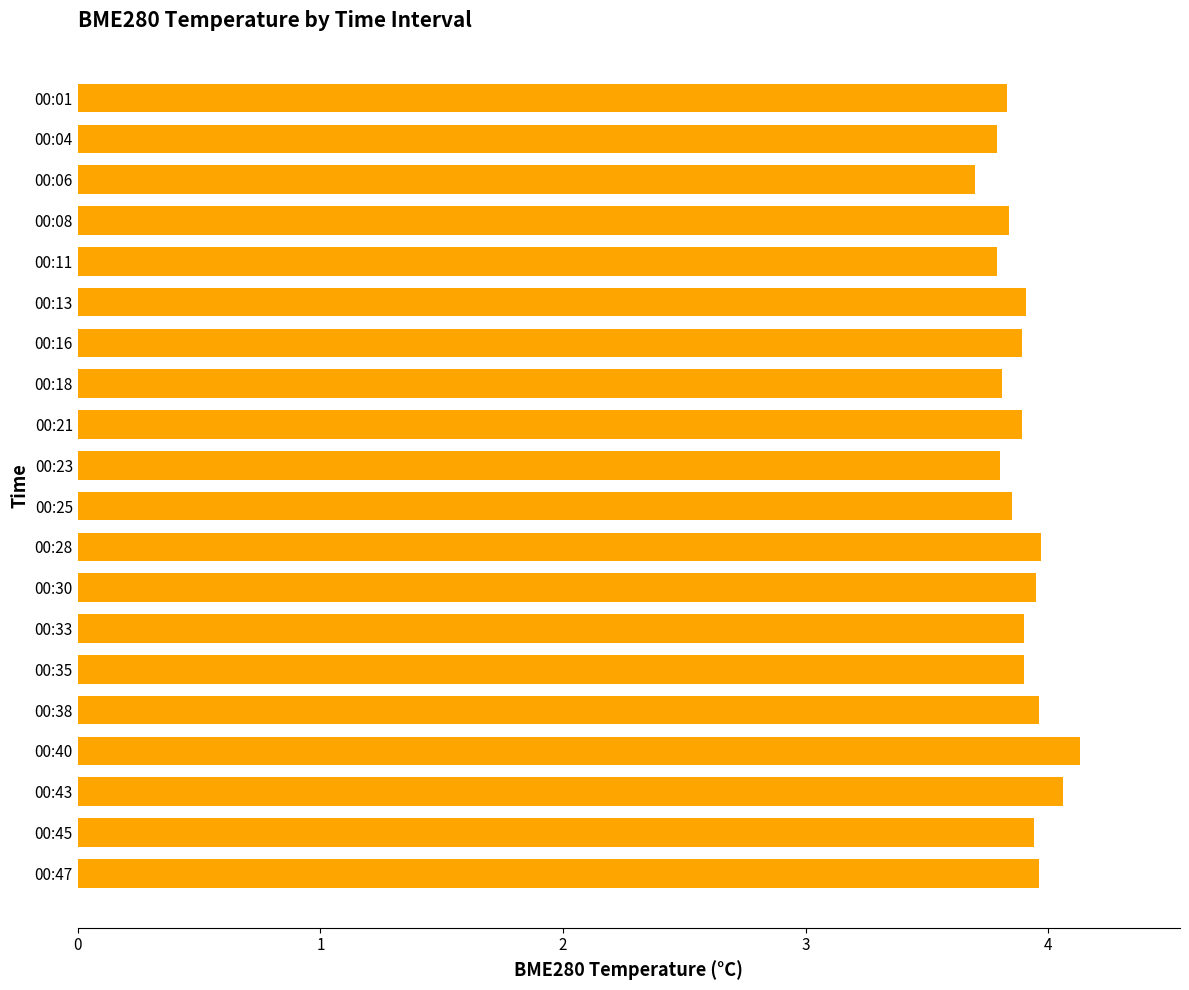

Which category has the lowest value across all series?

00:06